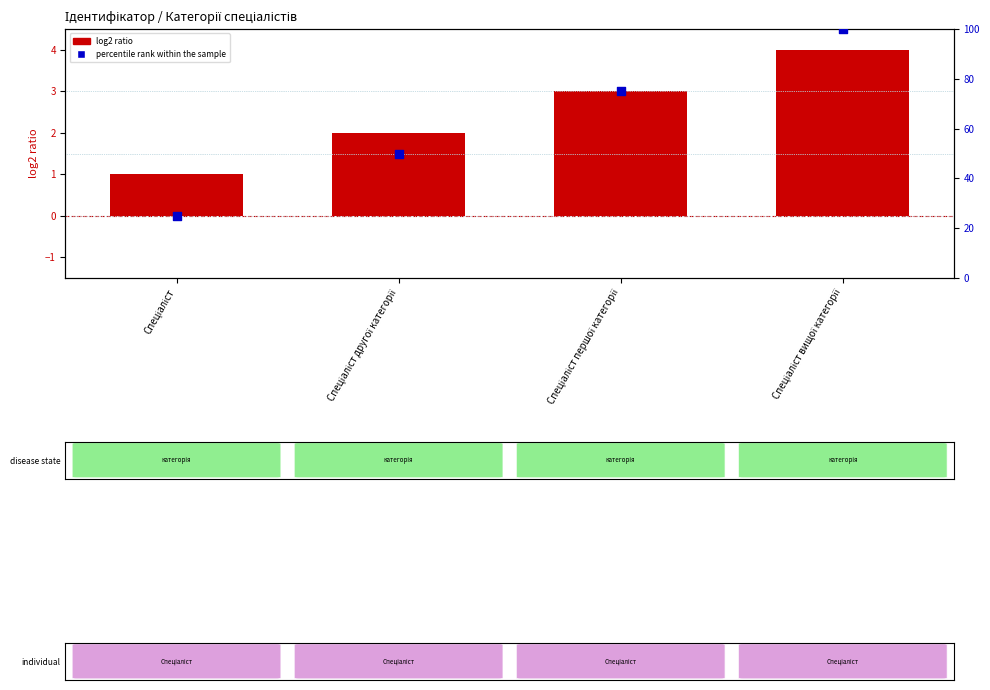

Is the value of percentile rank within the sample at Спеціаліст першої категорії greater than the value of log2 ratio at Спеціаліст вищої категорії?

Yes